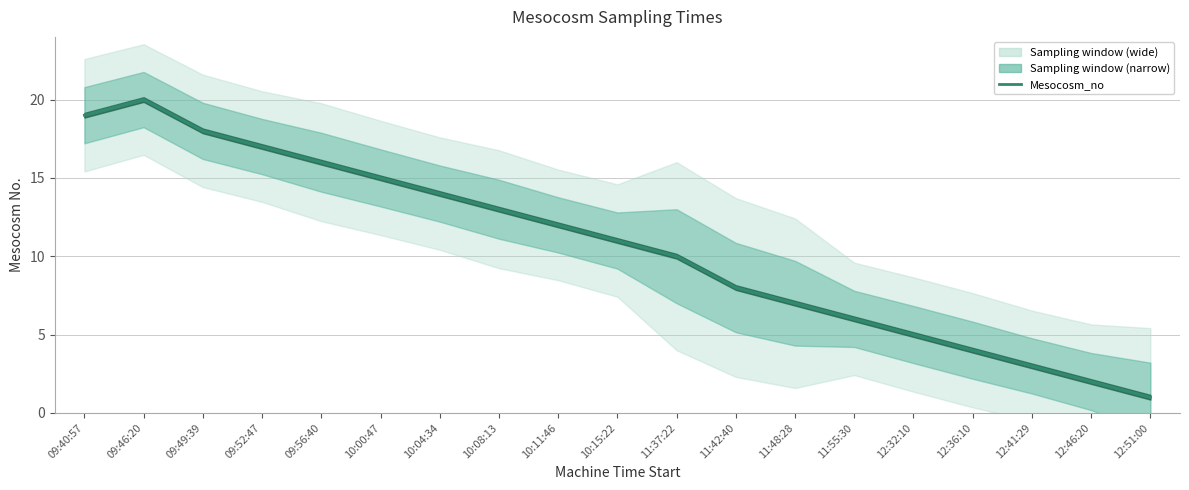

What is the label of the 19th point from the right?

09:40:57